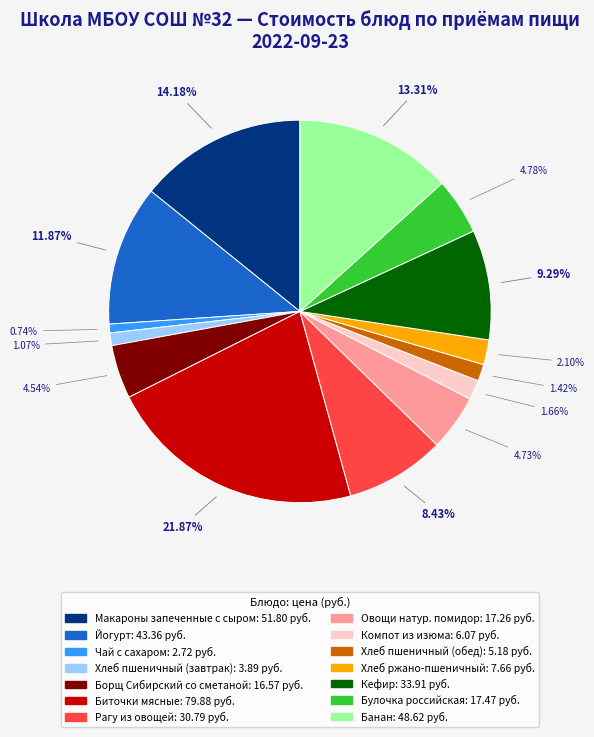

Combined, what portion of the pie is Борщ Сибирский со сметаной and Чай с сахаром?

5.3%